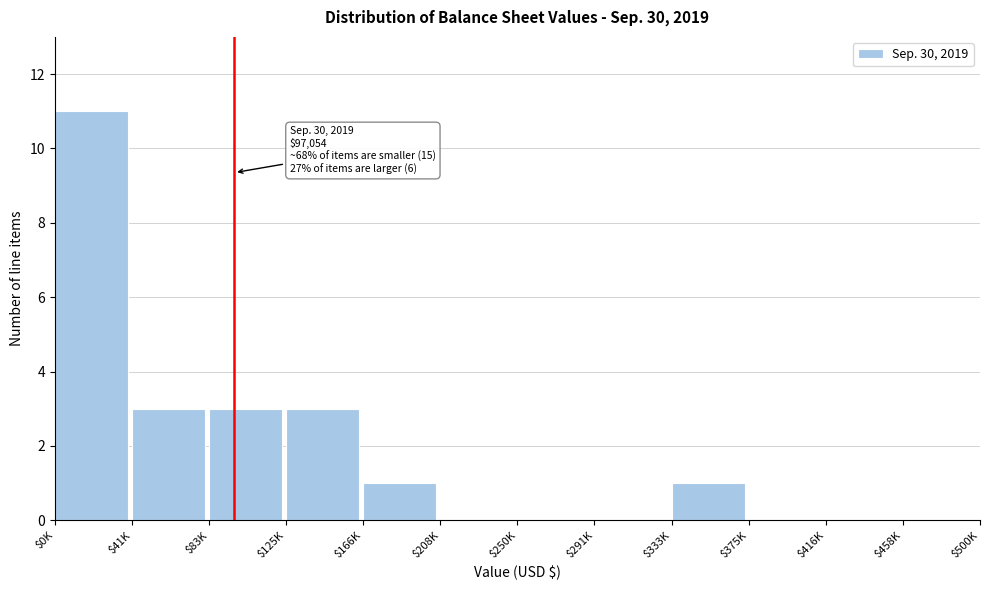

Is it true that the value at $458K is 6?

False